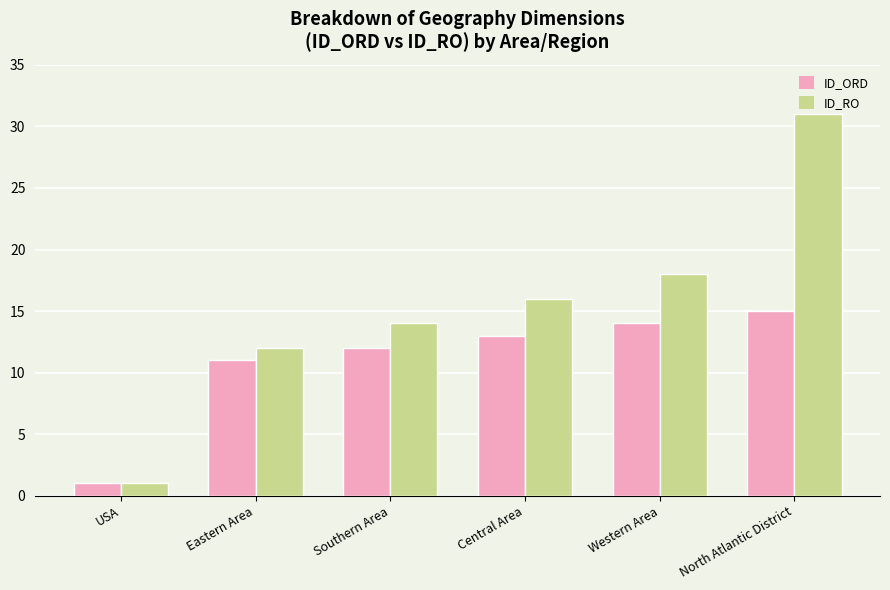

What is the average value of the ID_RO series?

15